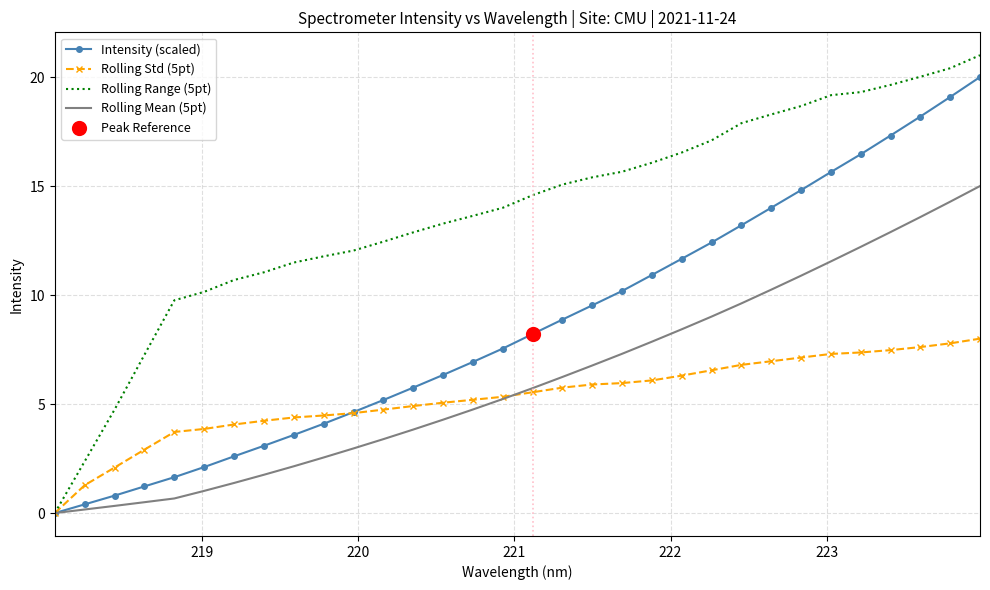

At how many categories does at least one series exceed 7?

29